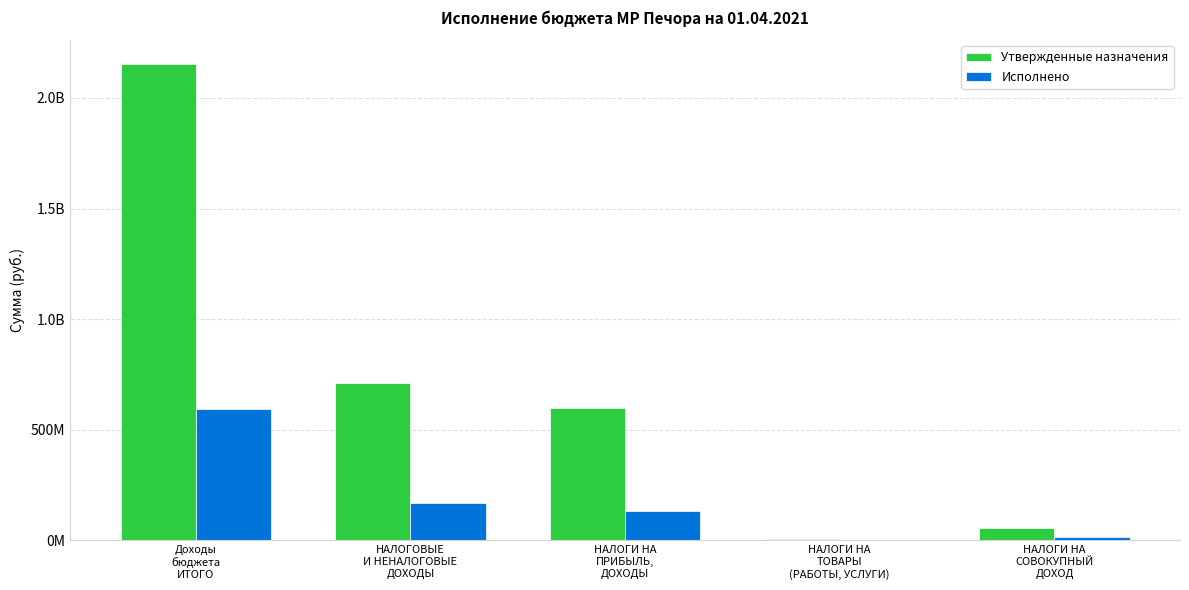

At which category is the sum across all series the highest?

Доходы
бюджета
ИТОГО